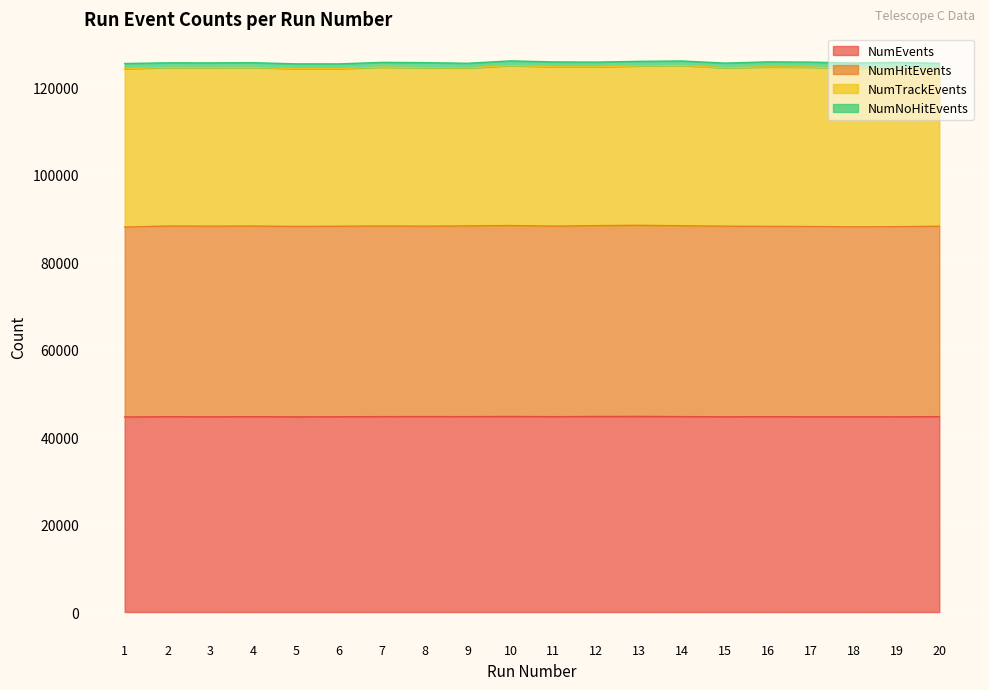

Which label corresponds to the smallest value in the chart?

1